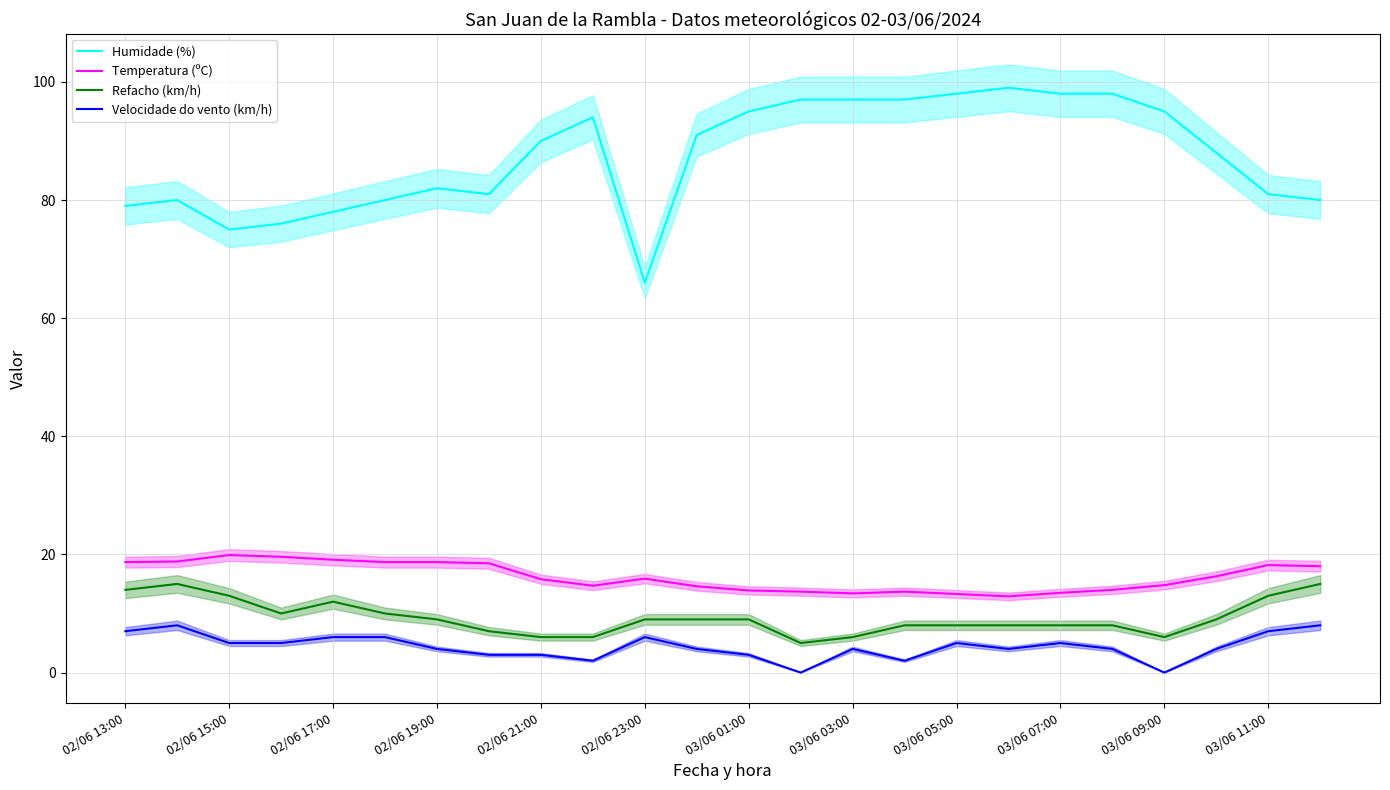

True or false: Humidade (%) and Temperatura (ºC) cross at least once.

False